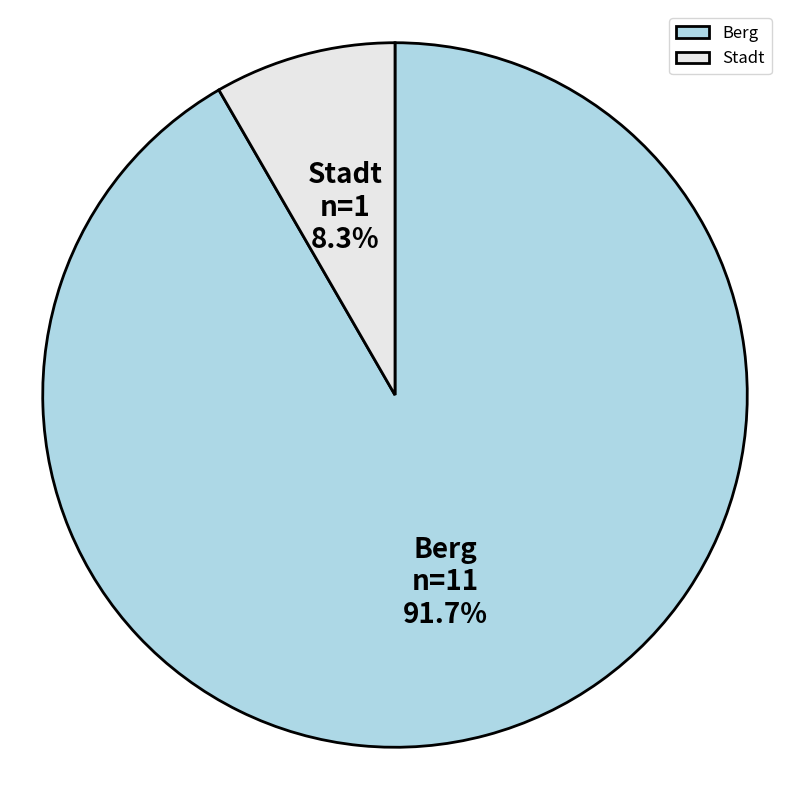

To the nearest percent, what is the average slice percentage?

50%